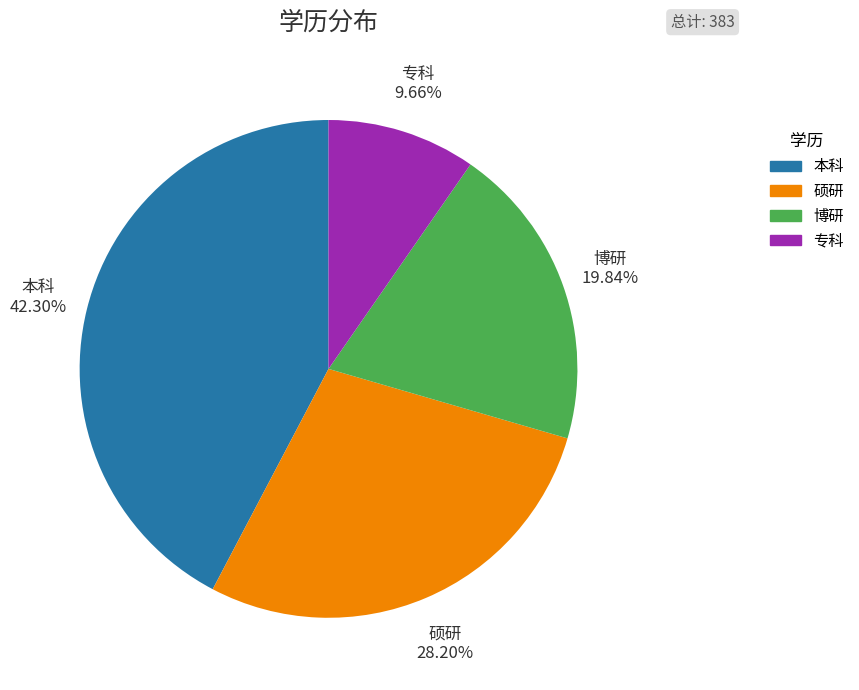

How many slices are in this pie chart?

4